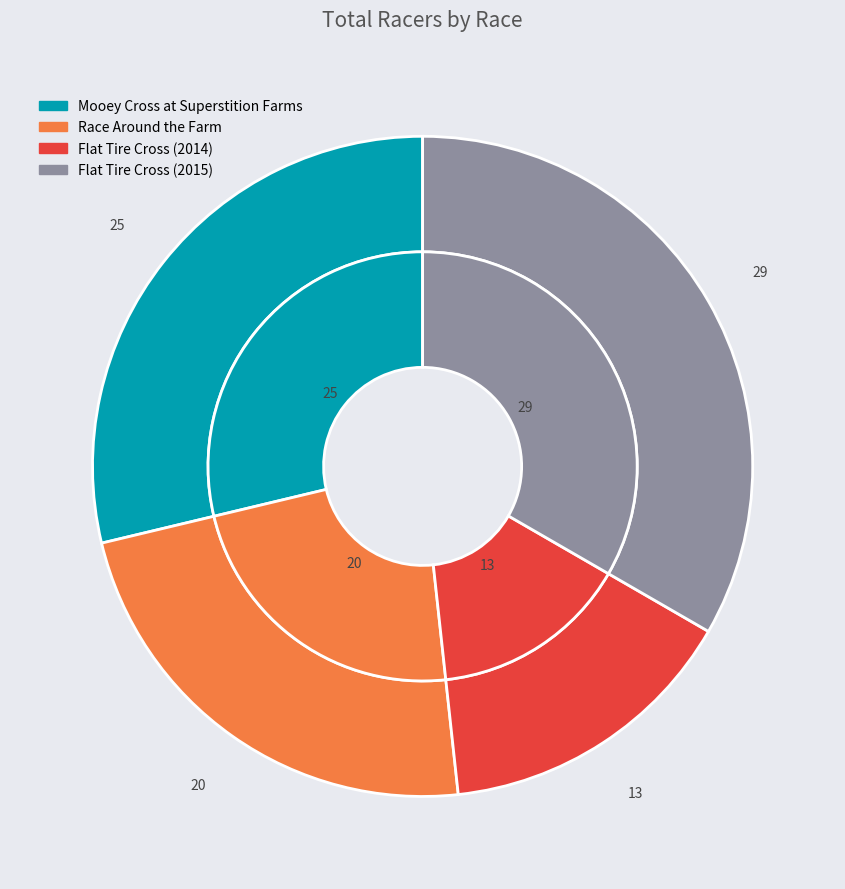

What is the change in value from Mooey Cross at Superstition Farms to Race Around the Farm?

-5